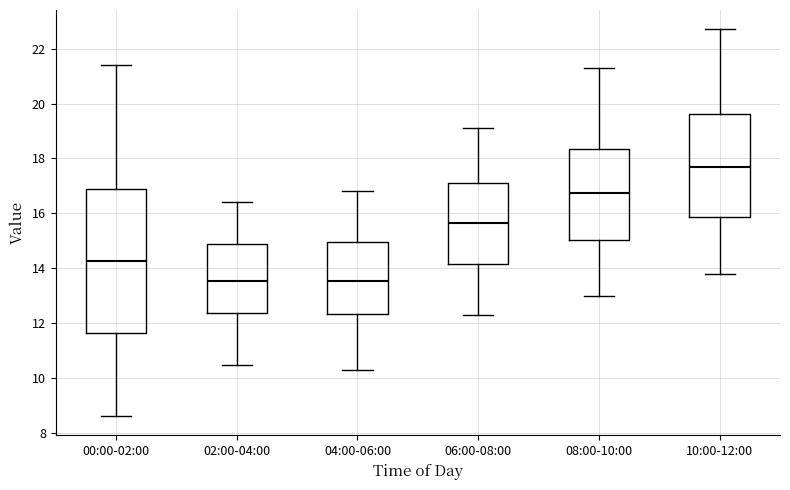

Which box is the tallest, from its lower edge to its upper edge?

00:00-02:00